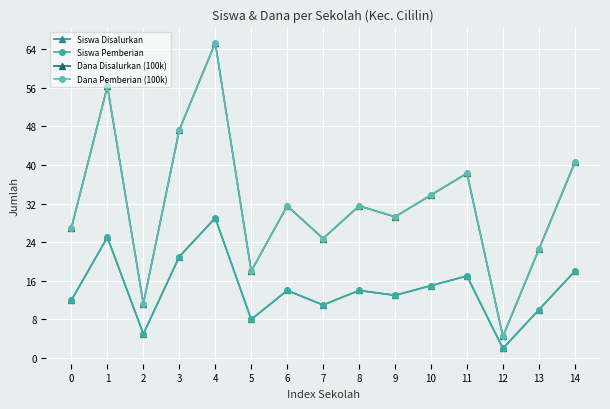

The Siswa Disalurkan series shows 29.0 at 4. True or false?

True